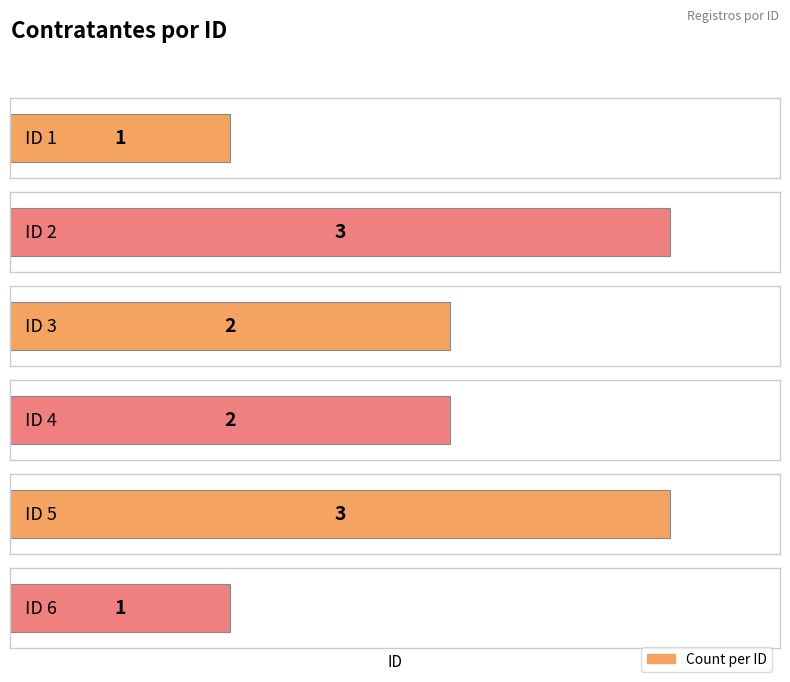

What is the sum of the values at 2 and 1?

4